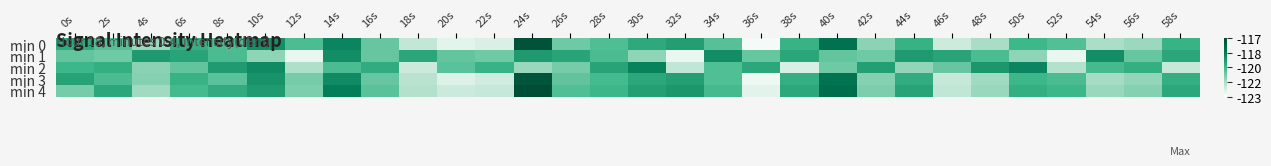

Which category has the highest value across all series?

24s